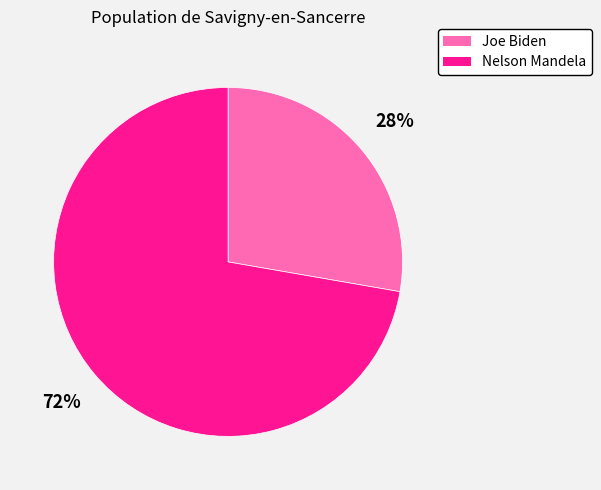

Between Joe Biden and Nelson Mandela, which is larger?

Nelson Mandela